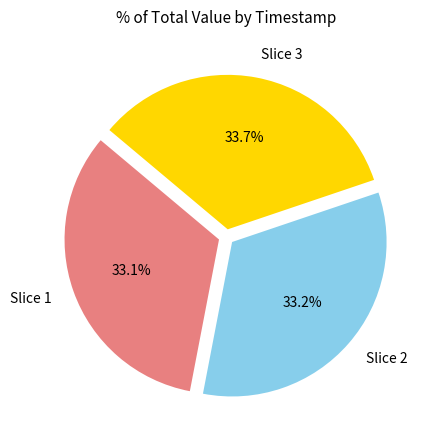

What is the ratio of the value at Slice 2 to the value at Slice 1?

1.0